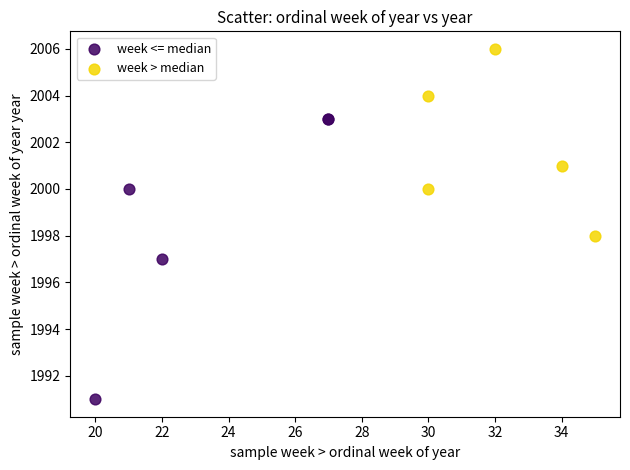

Which series reaches the minimum Y coordinate?

week <= median